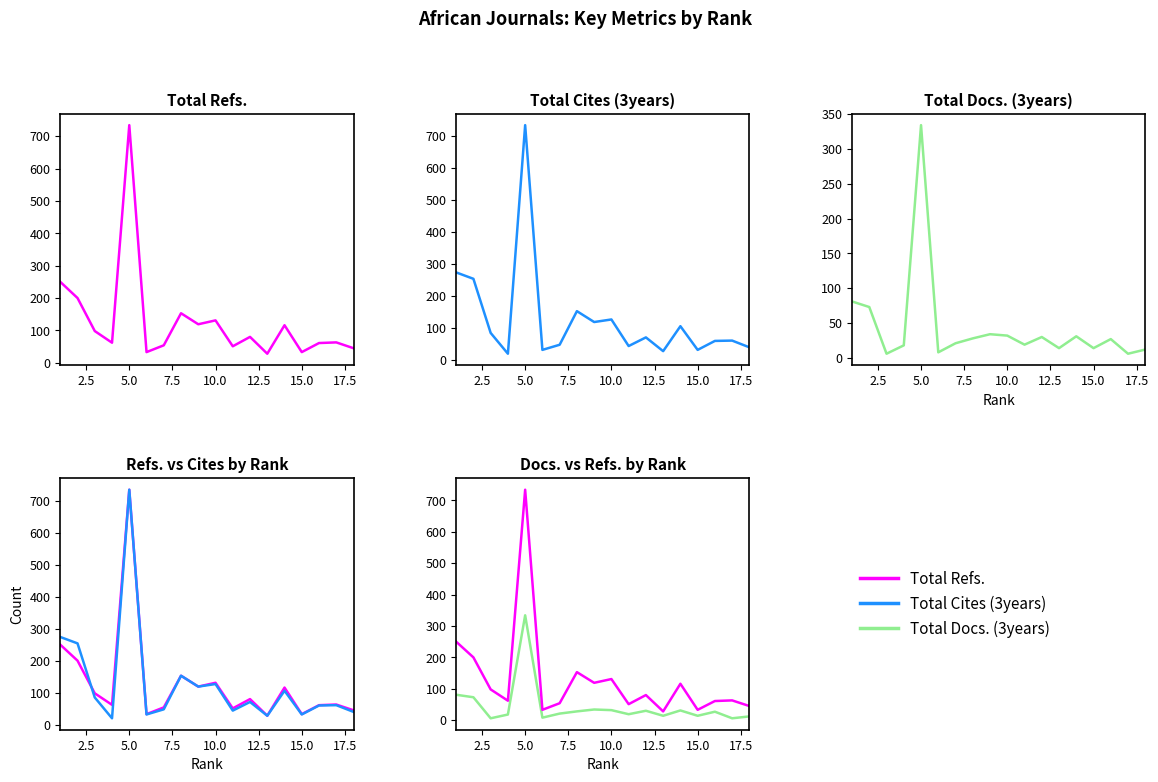

What is the value of the Total Cites (3years) point at the 7th from the left?

48